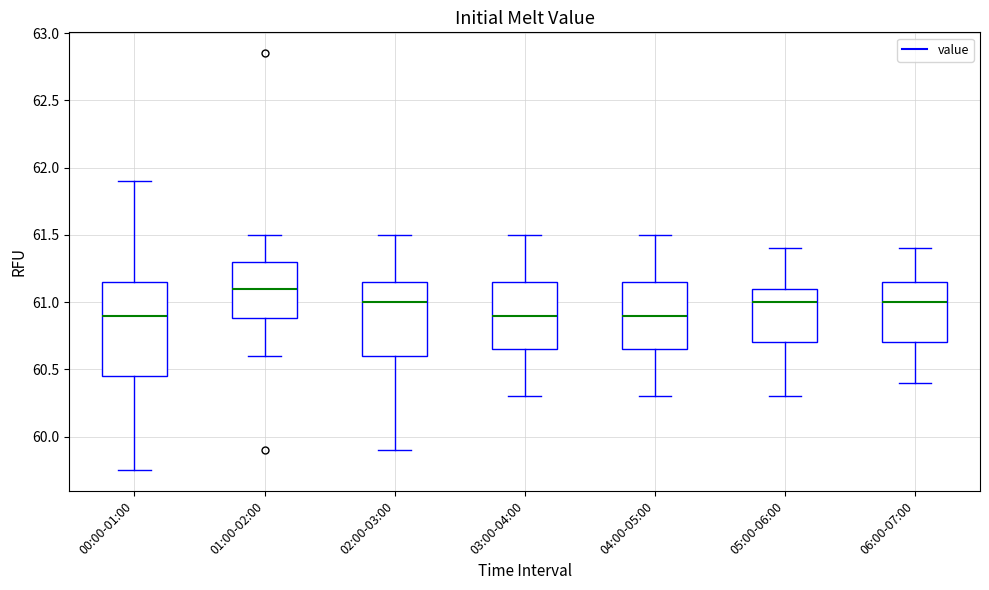

Reading left to right, transcribe this box plot: for each box, give where its median line is, the range the box spans, and where its two whiskers end, as read against the y-axis. The values are not printed on the chart, so give them approximately, as read against the axis.

00:00-01:00: median 60.90, box 60.45 to 61.15, whiskers 59.75 to 61.90
01:00-02:00: median 61.10, box 60.90 to 61.30, whiskers 60.60 to 61.50
02:00-03:00: median 61.00, box 60.60 to 61.15, whiskers 59.90 to 61.50
03:00-04:00: median 60.90, box 60.65 to 61.15, whiskers 60.30 to 61.50
04:00-05:00: median 60.90, box 60.65 to 61.15, whiskers 60.30 to 61.50
05:00-06:00: median 61.00, box 60.70 to 61.10, whiskers 60.30 to 61.40
06:00-07:00: median 61.00, box 60.70 to 61.15, whiskers 60.40 to 61.40